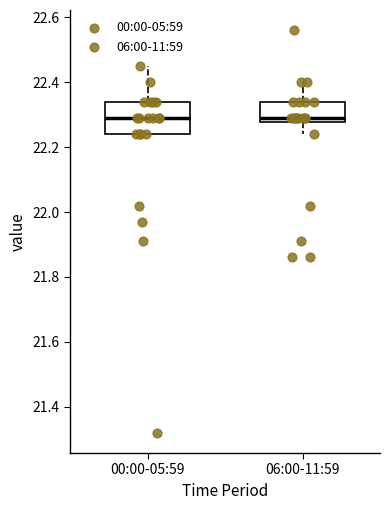

Reading left to right, transcribe this box plot: for each box, give where its median line is, the range the box spans, and where its two whiskers end, as read against the y-axis. The values are not printed on the chart, so give them approximately, as read against the axis.

00:00-05:59: median 22.30, box 22.24 to 22.34, whiskers 22.24 to 22.46
06:00-11:59: median 22.30, box 22.28 to 22.34, whiskers 22.24 to 22.40